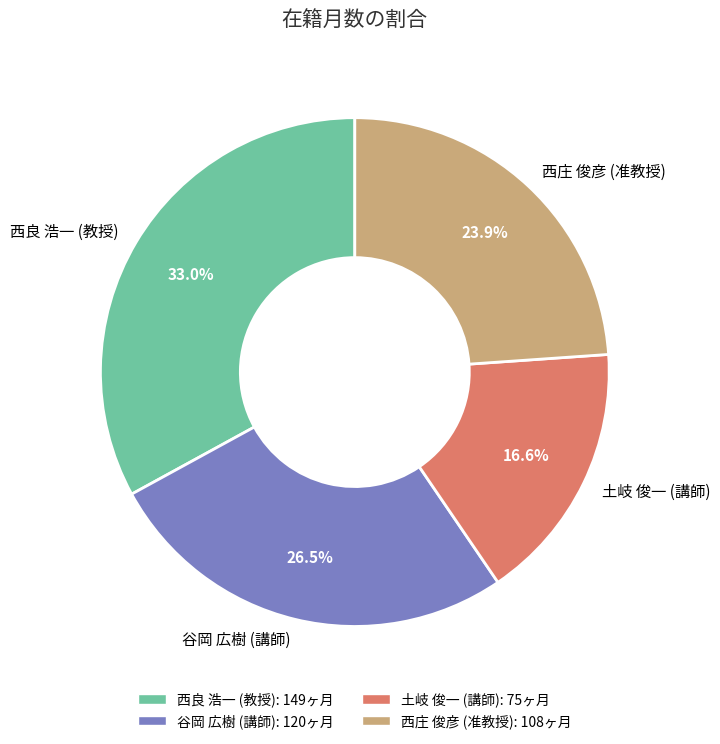

Which has a higher value, 谷岡 広樹 (講師) or 土岐 俊一 (講師)?

谷岡 広樹 (講師)